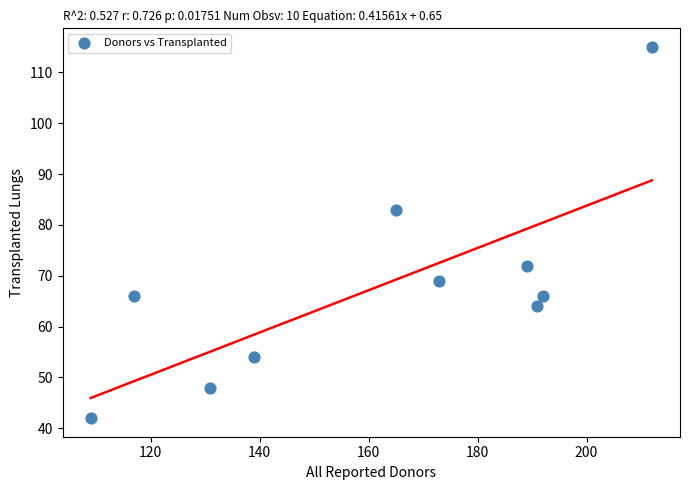

What is the average X value?

162